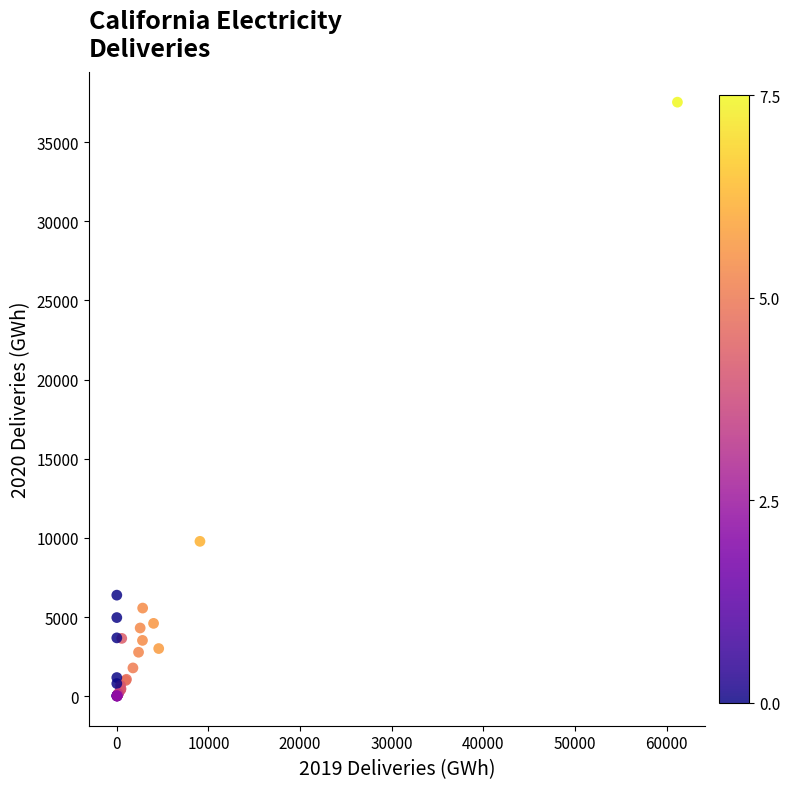

What Y value in the scatter plot is closest to 18769?

9787